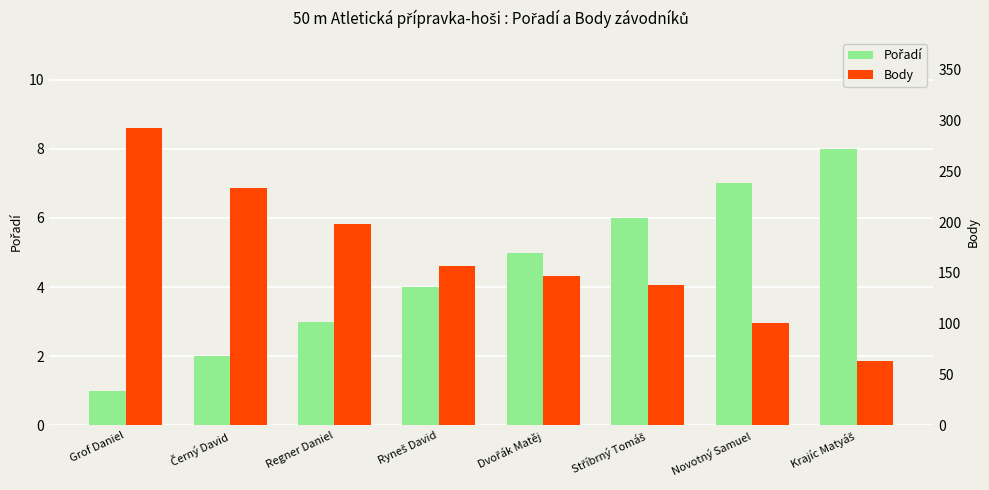

The value of Pořadí at Ryneš David is 6. True or false?

False